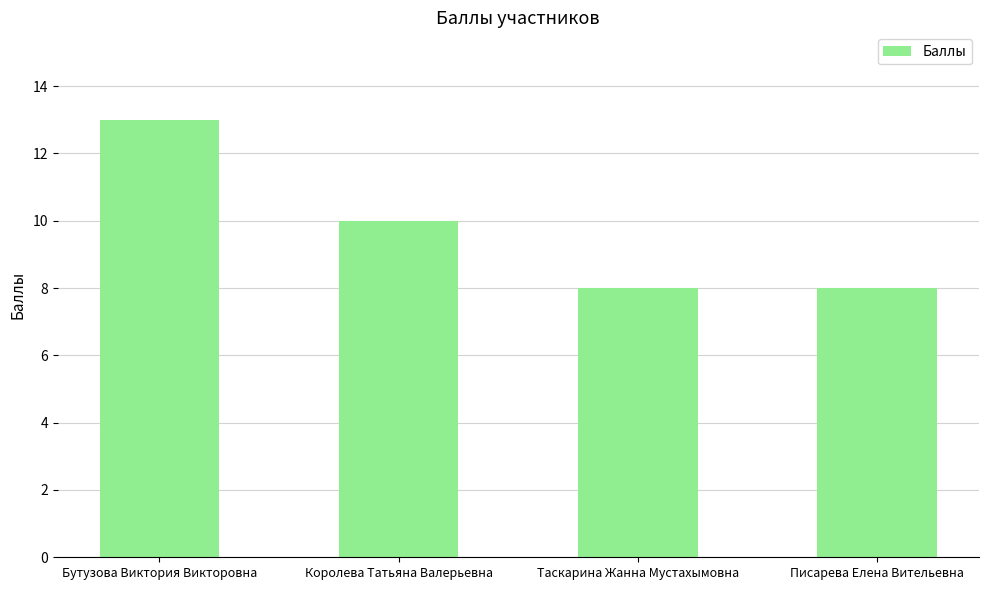

Count the number of data series in this chart.

1